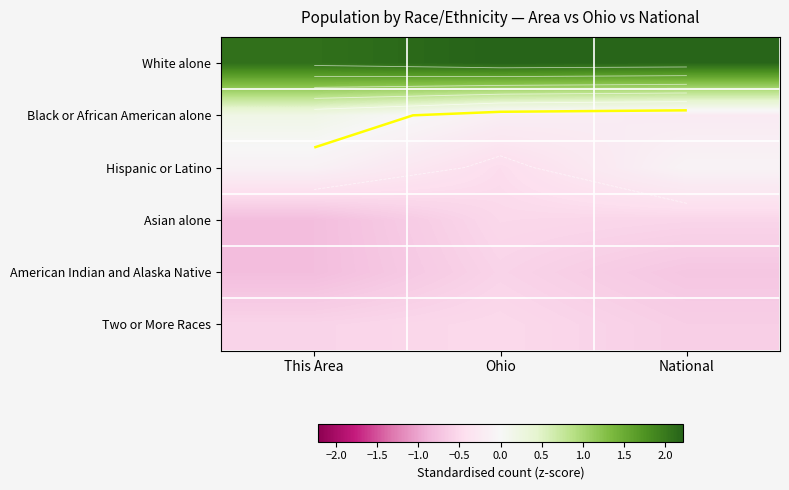

List the series in order of their peak value, highest first.

White alone, Black or African American alone, Hispanic or Latino, Two or More Races, Asian alone, American Indian and Alaska Native